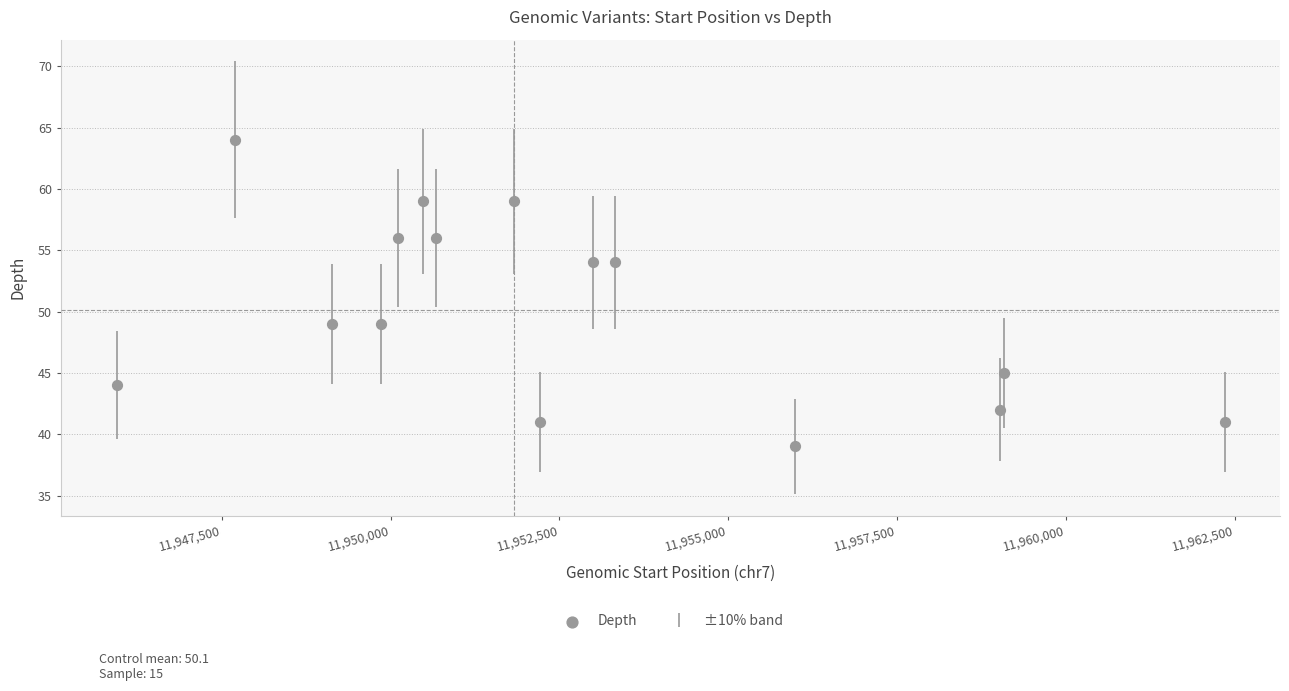

What is the range of Y values (max minus min)?

25